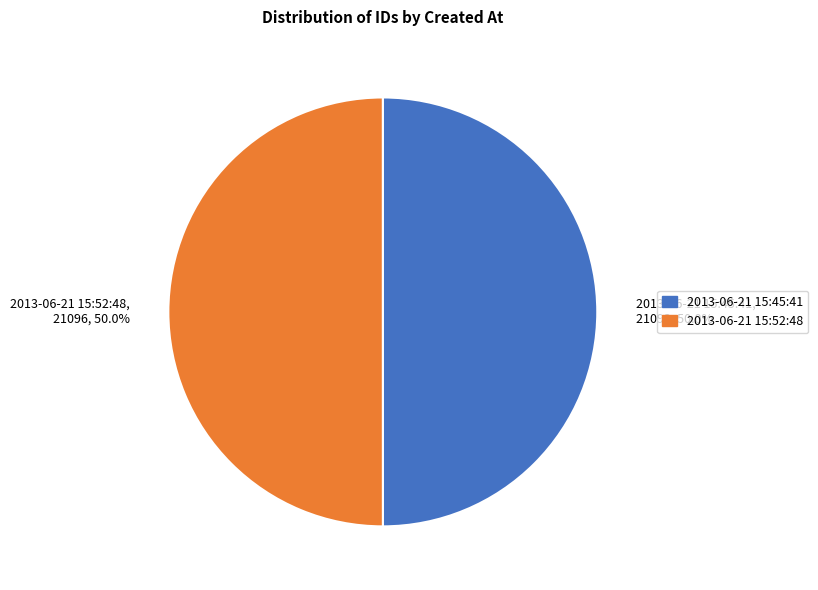

Approximately how many times larger is the value at 2013-06-21 15:45:41, 21093, 50.0% compared to 2013-06-21 15:52:48, 21096, 50.0%?

1.0